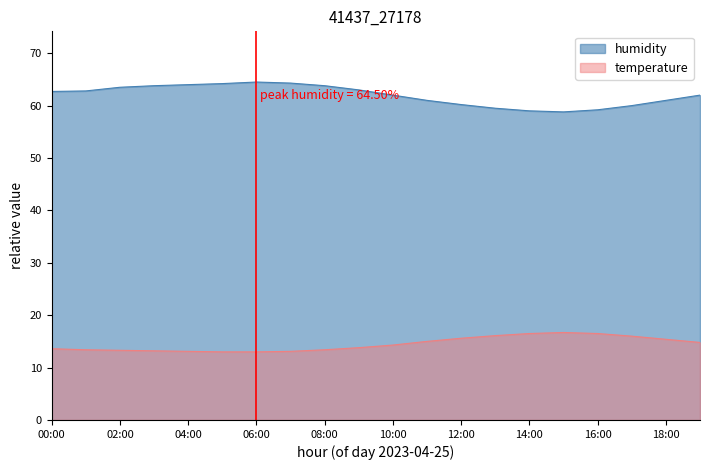

At which category does humidity reach its first local valley?

15:00